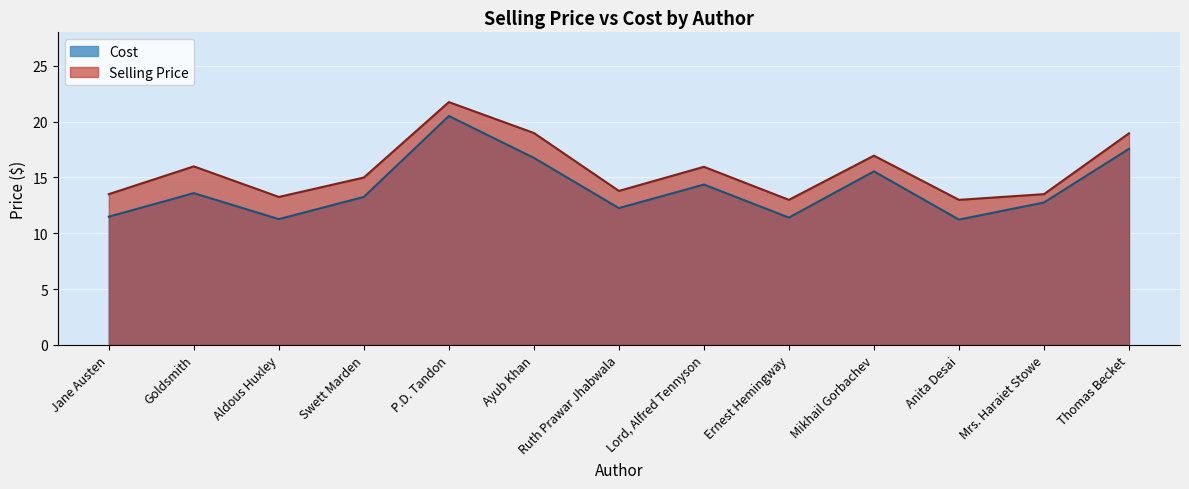

List the series in order of their peak value, lowest first.

Cost, Selling Price